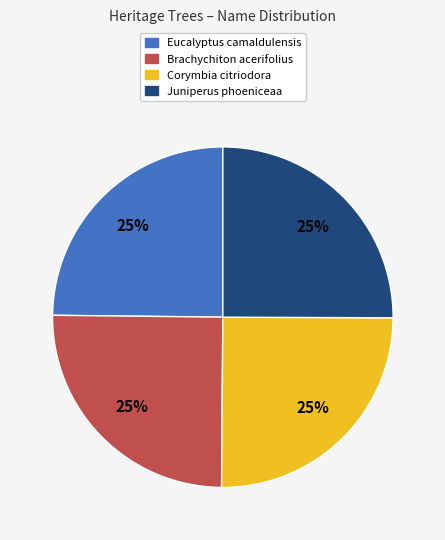

What is the ratio of the value at Eucalyptus camaldulensis to the value at Brachychiton acerifolius?

1.0